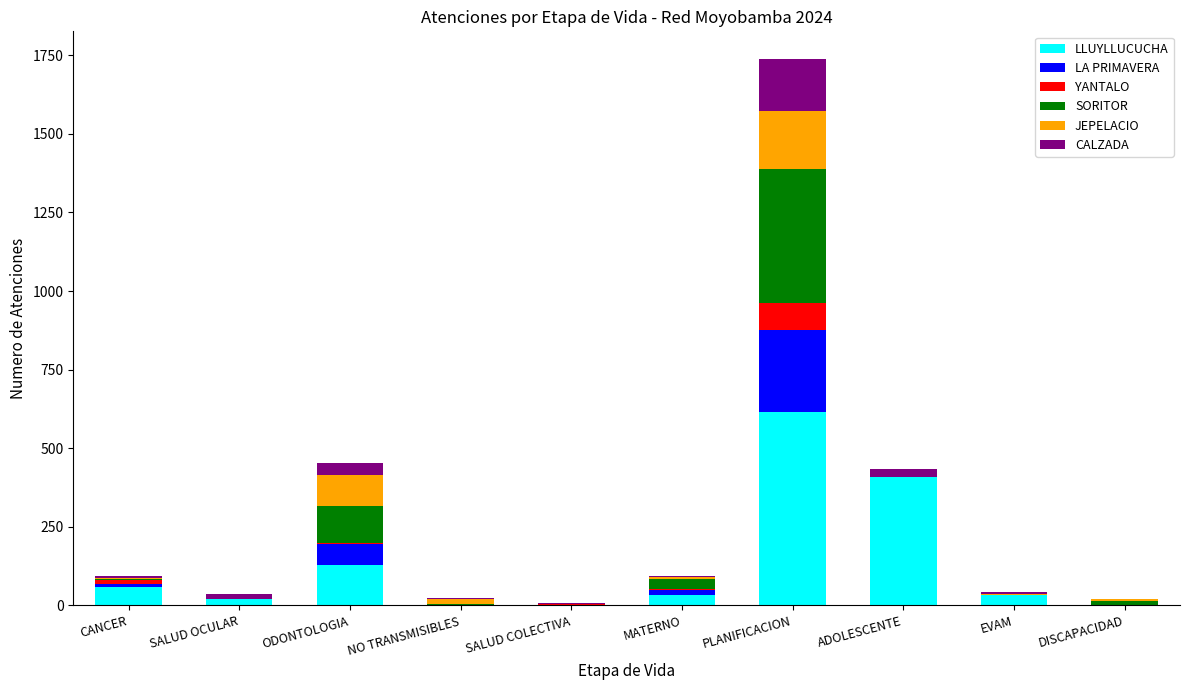

At which category is the sum across all series the highest?

PLANIFICACION